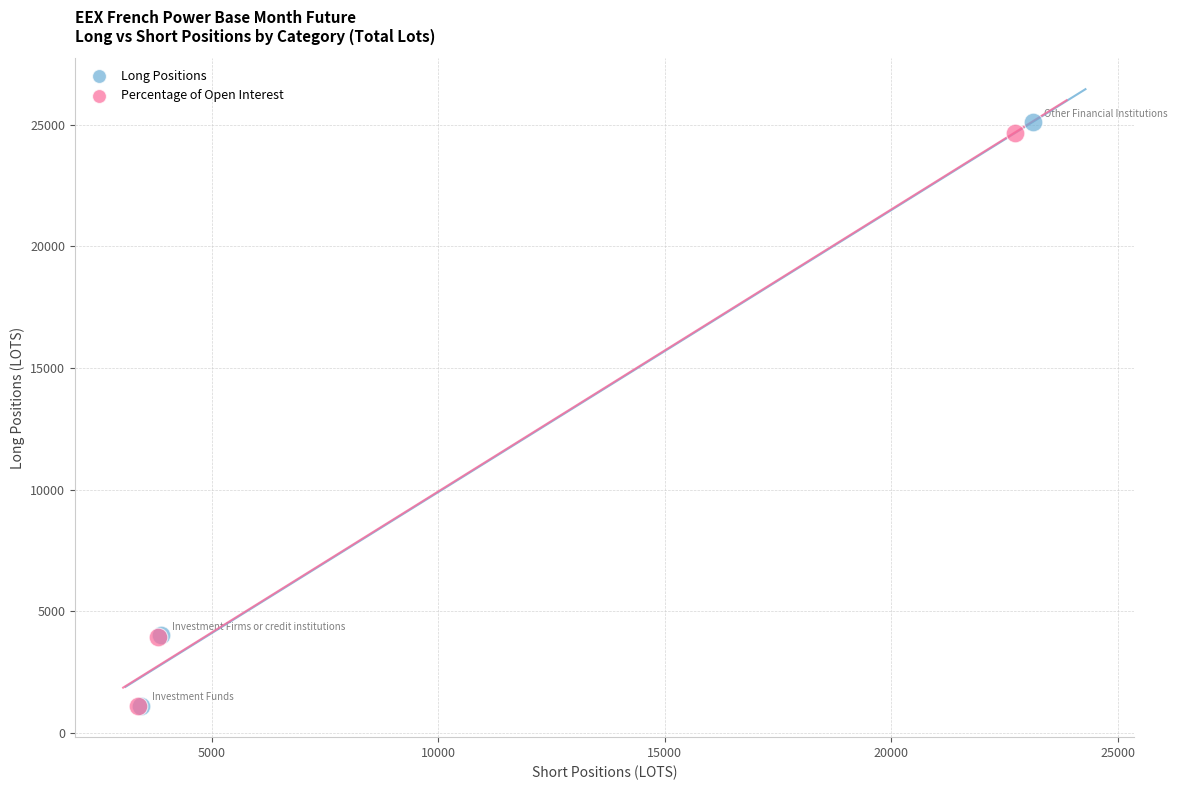

Which series contains the highest Y value?

Long Positions